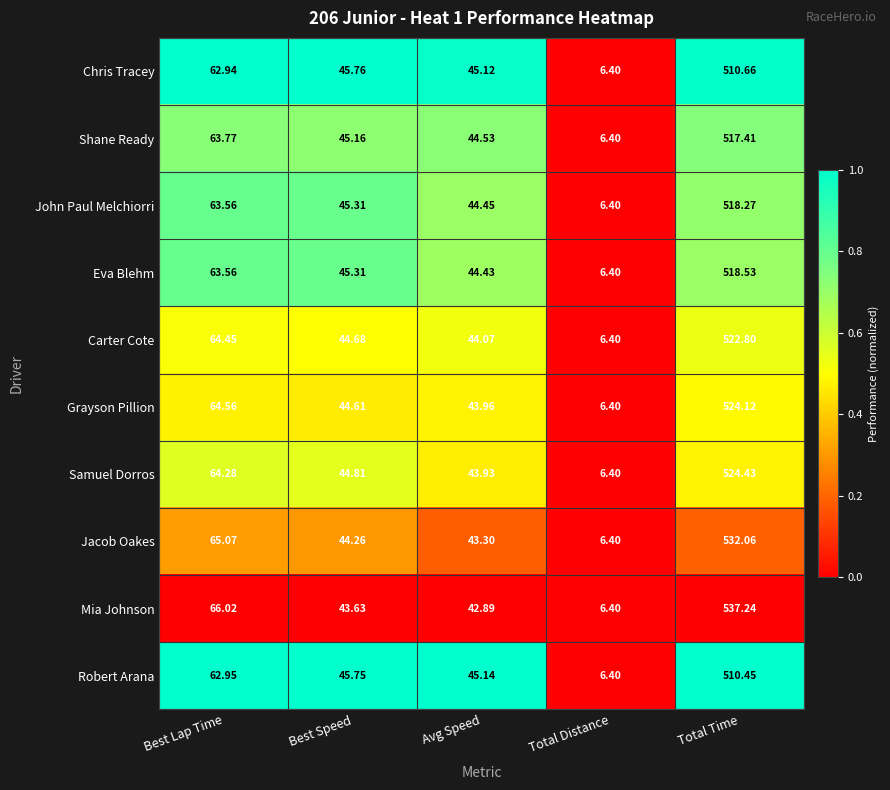

Where is Eva Blehm nearest to the value 262?

Best Lap Time